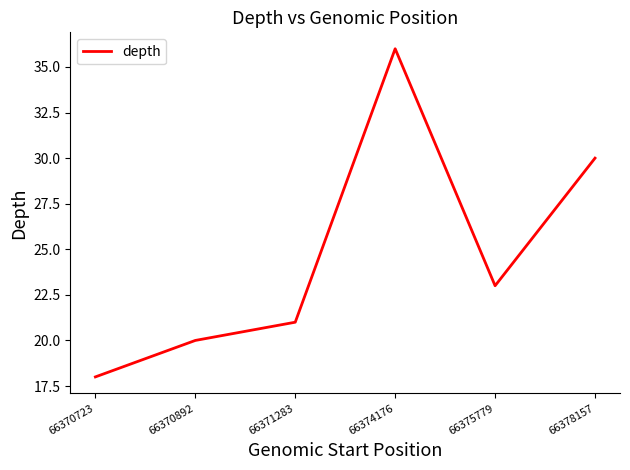

Where is the data nearest to the value 27?

66378157